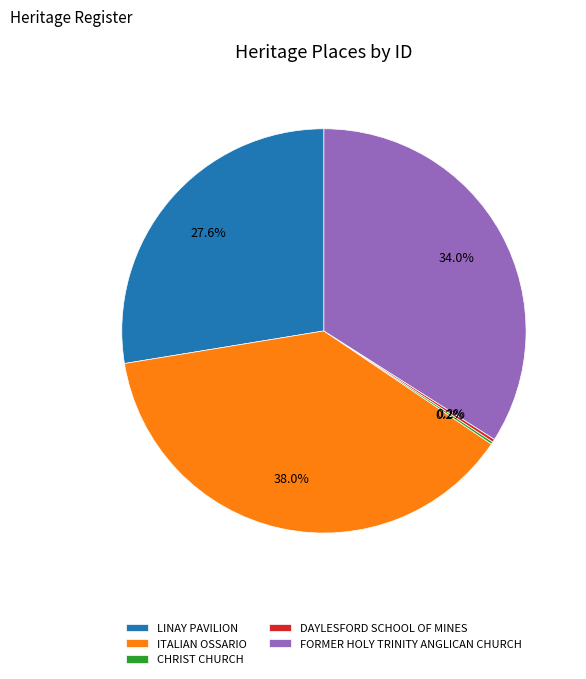

What percentage is NOT represented by FORMER HOLY TRINITY ANGLICAN CHURCH?

66.0%